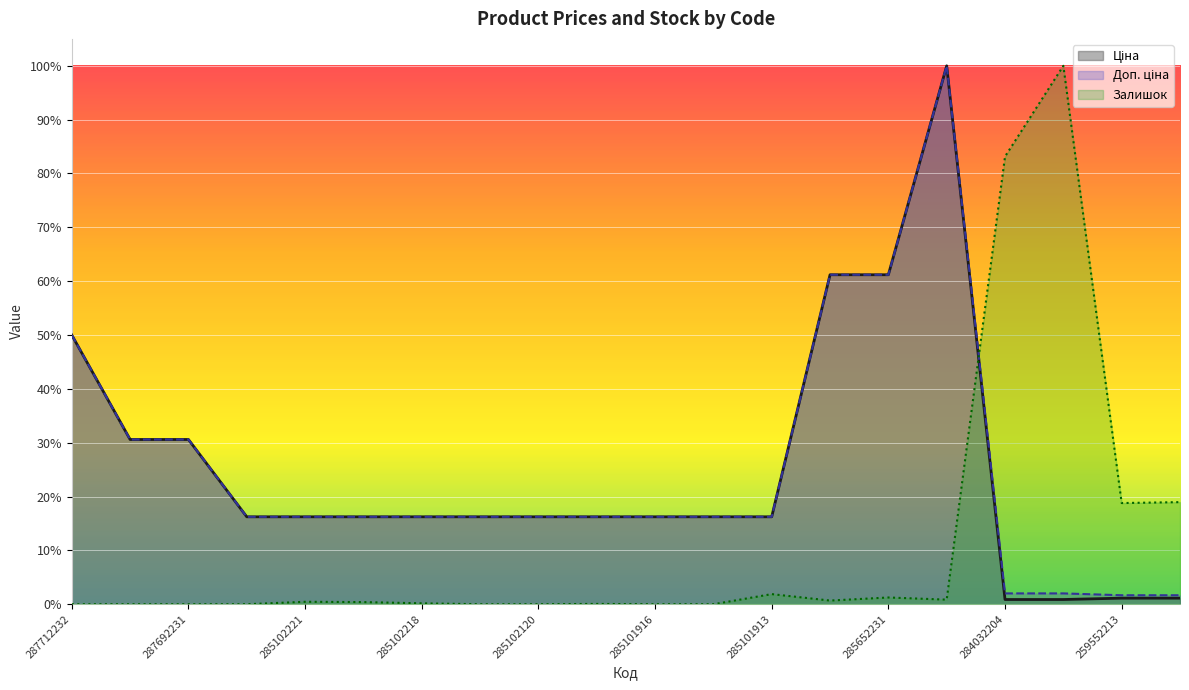

What is the average value of the Доп. ціна series?

0.3